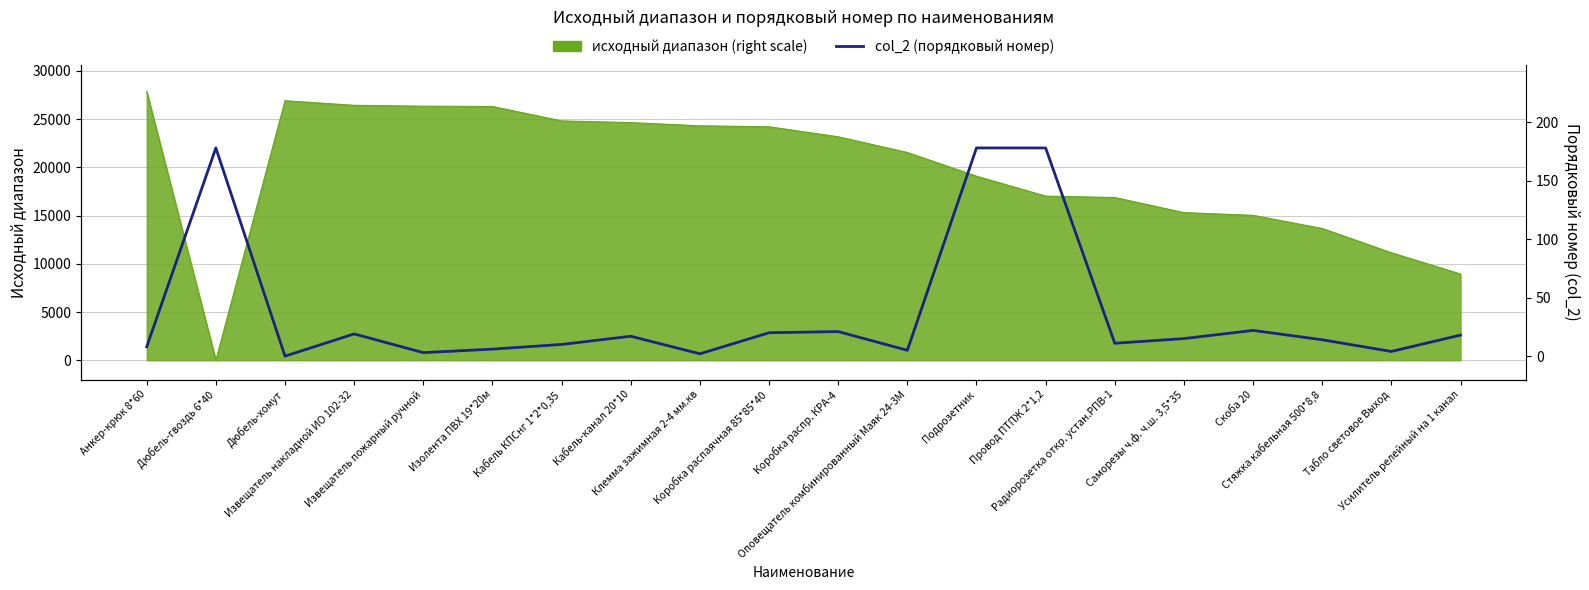

Reading left to right, transcribe all the data shown in this chart.

8	178	0	19	3	6	10	17	2	20	21	5	178	178	11	15	22	14	4	18